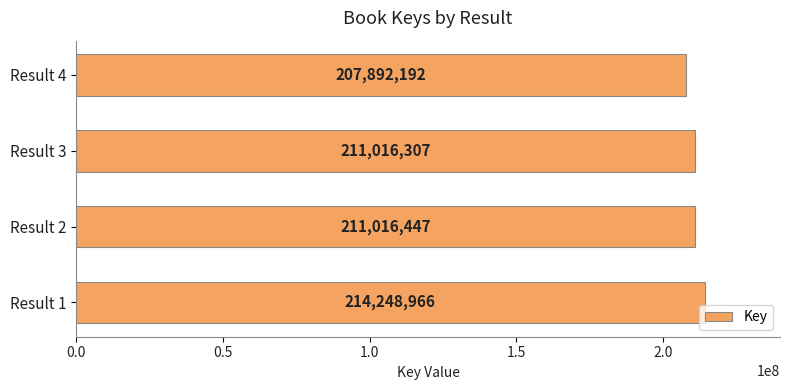

How many categories are shown in the chart?

4